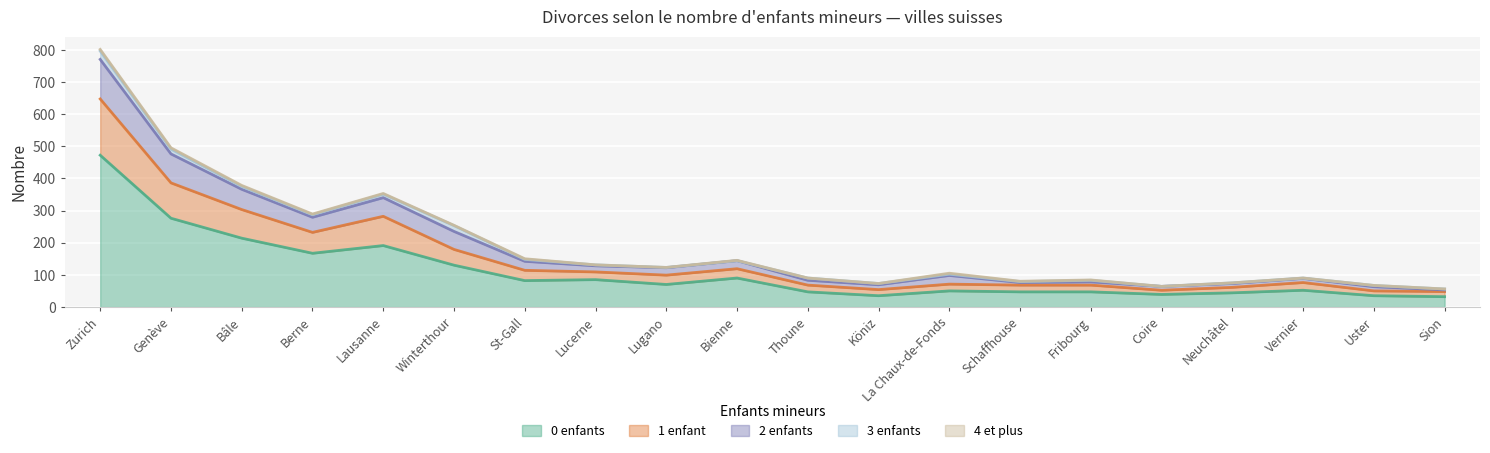

How many interior local peaks does the 1 enfant series have?

4